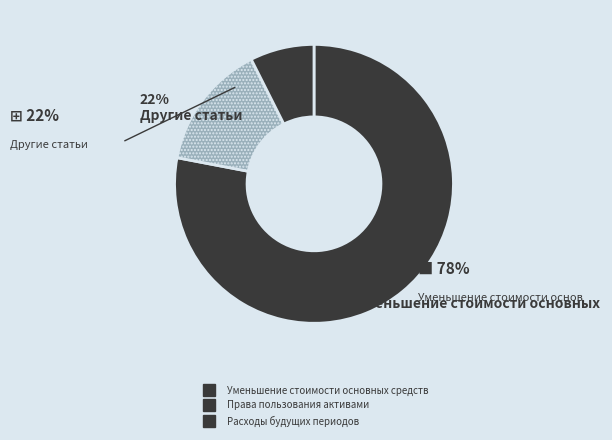

True or false: Права пользования активами accounts for 8% of the total.

False